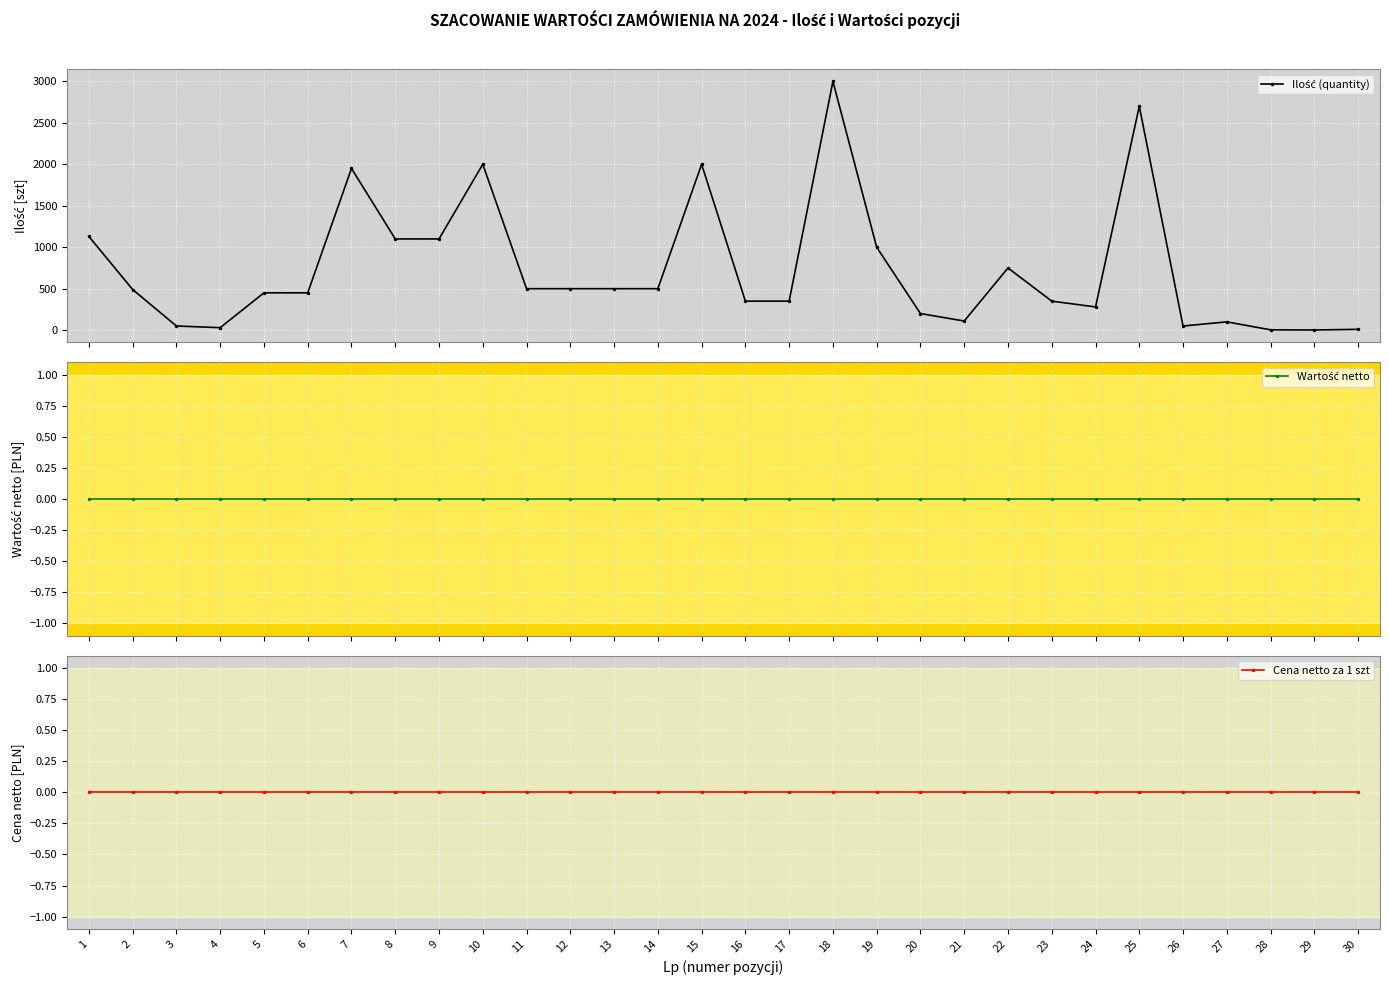

At how many categories does at least one series exceed 1646?

5